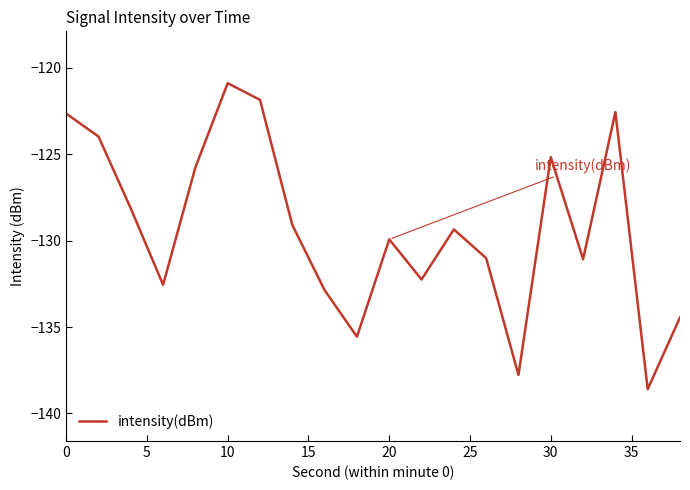

What is the smallest value displayed?

-138.6